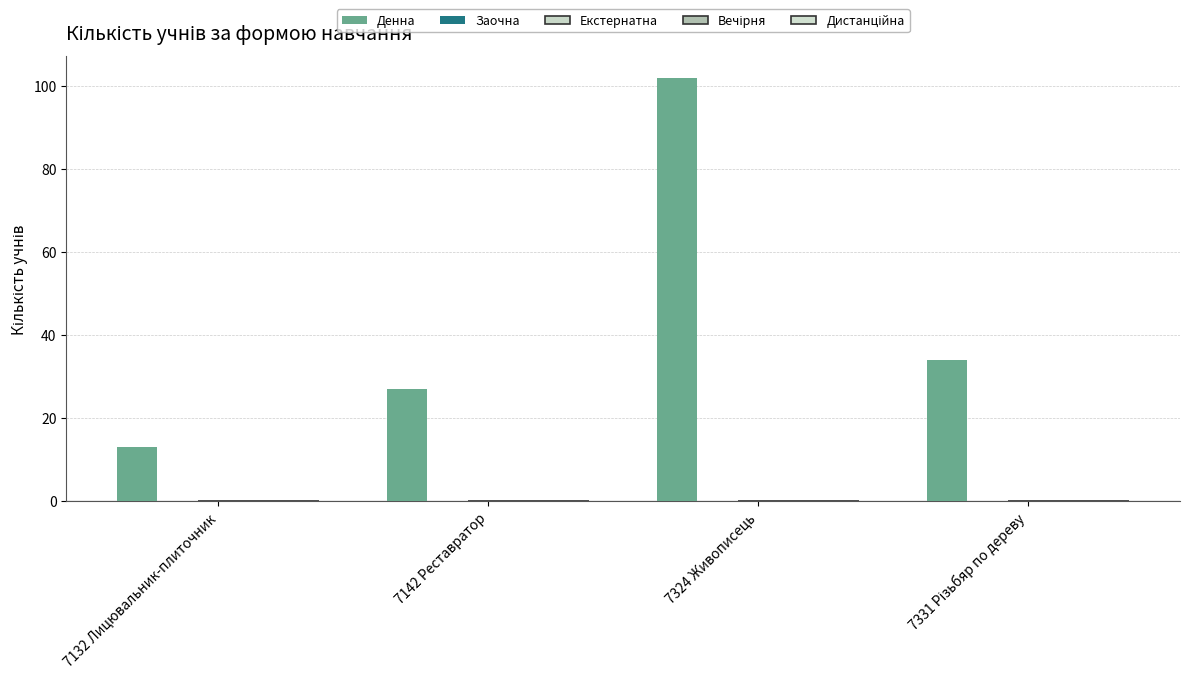

How many distinct data groups are displayed?

1